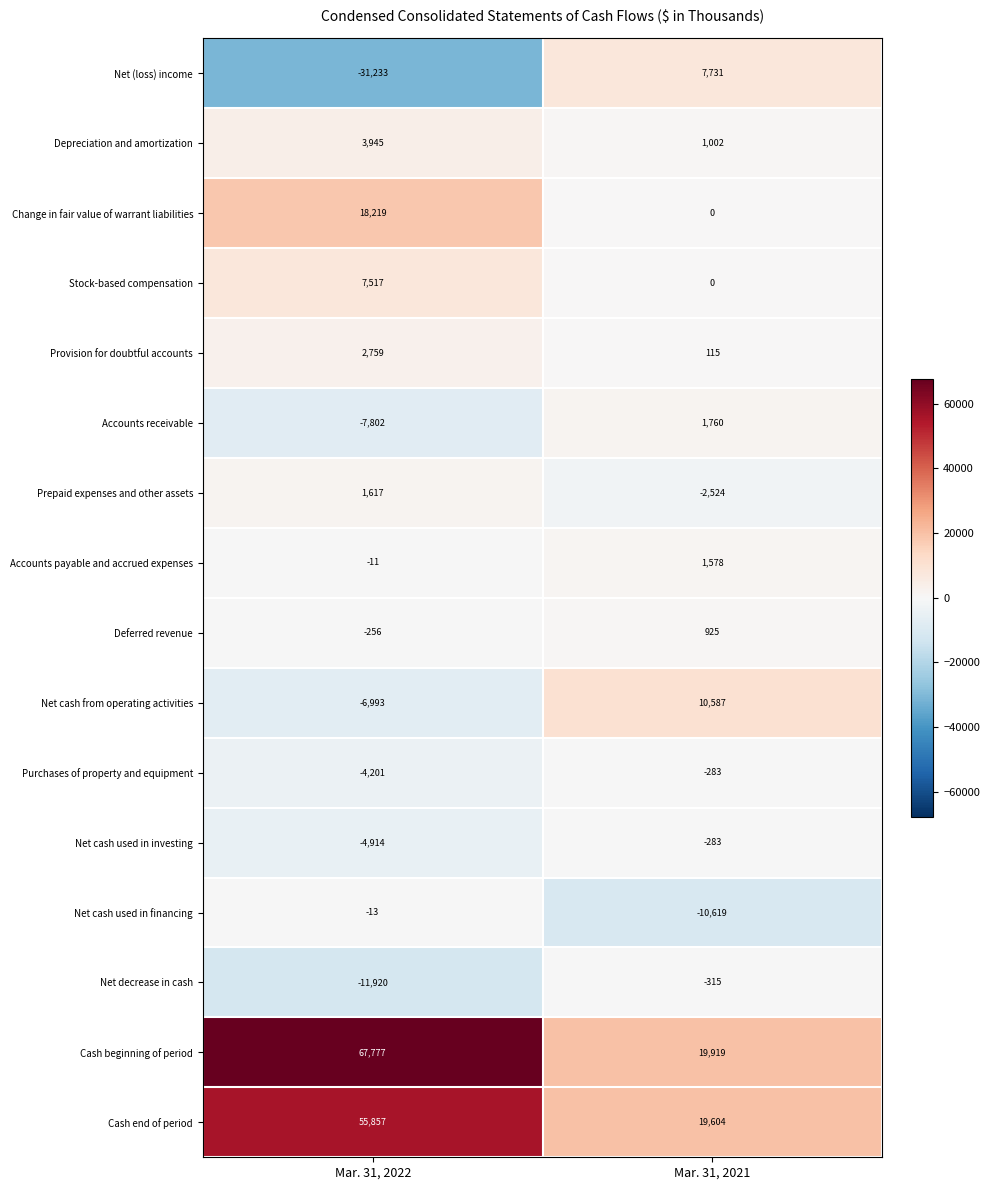

How many series are shown in this chart?

16